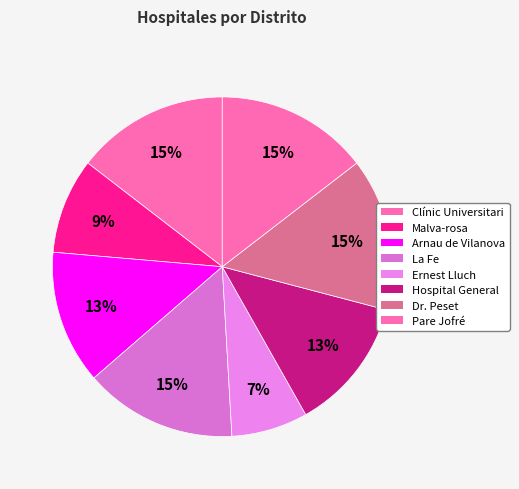

Does Malva-rosa represent more than half of the total?

No